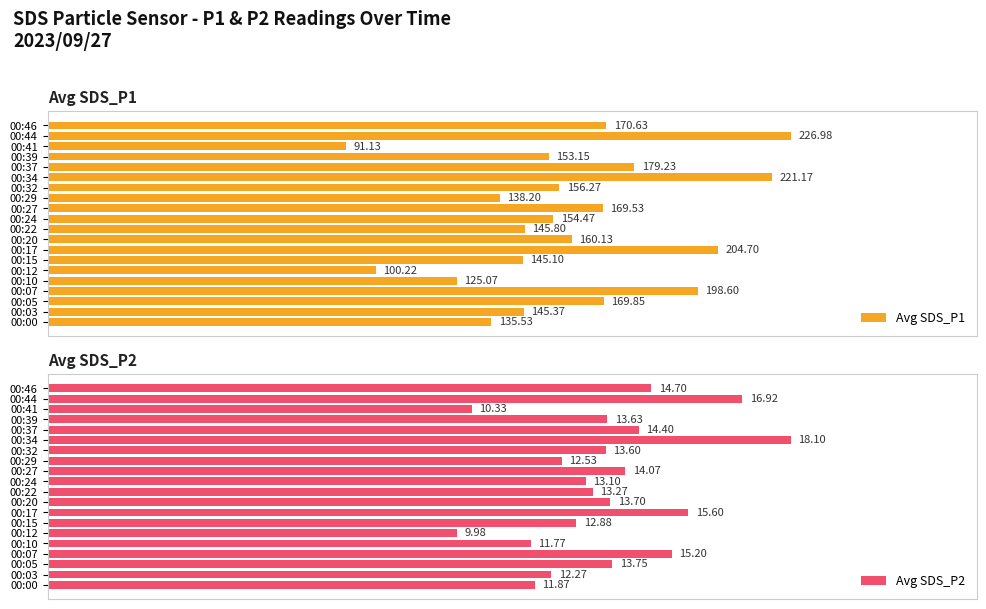

Count the number of categories in the chart.

20